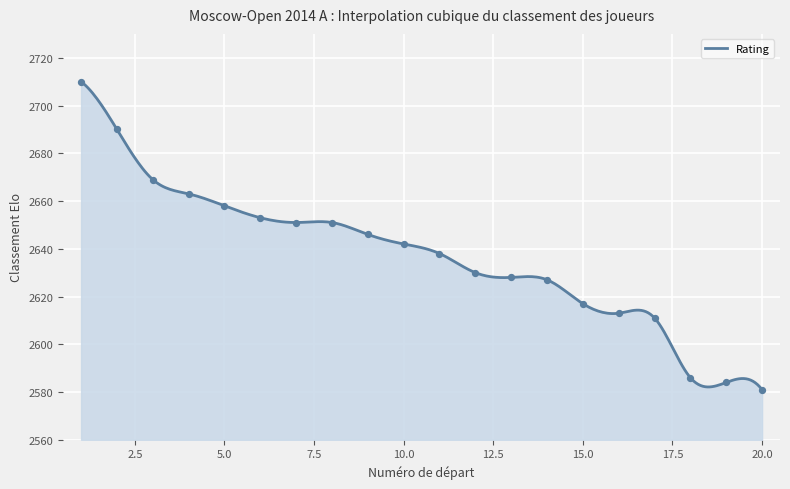

Which has a higher value, 19 or 11?

11